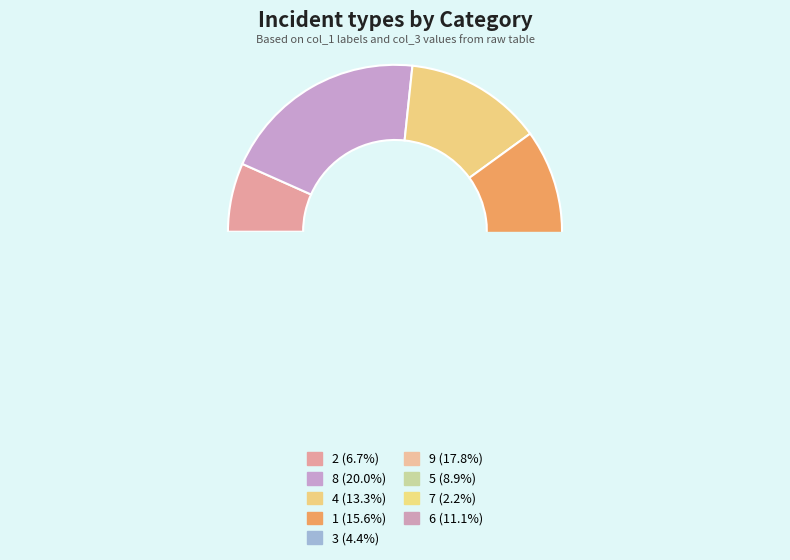

Count the number of slices in the pie.

9